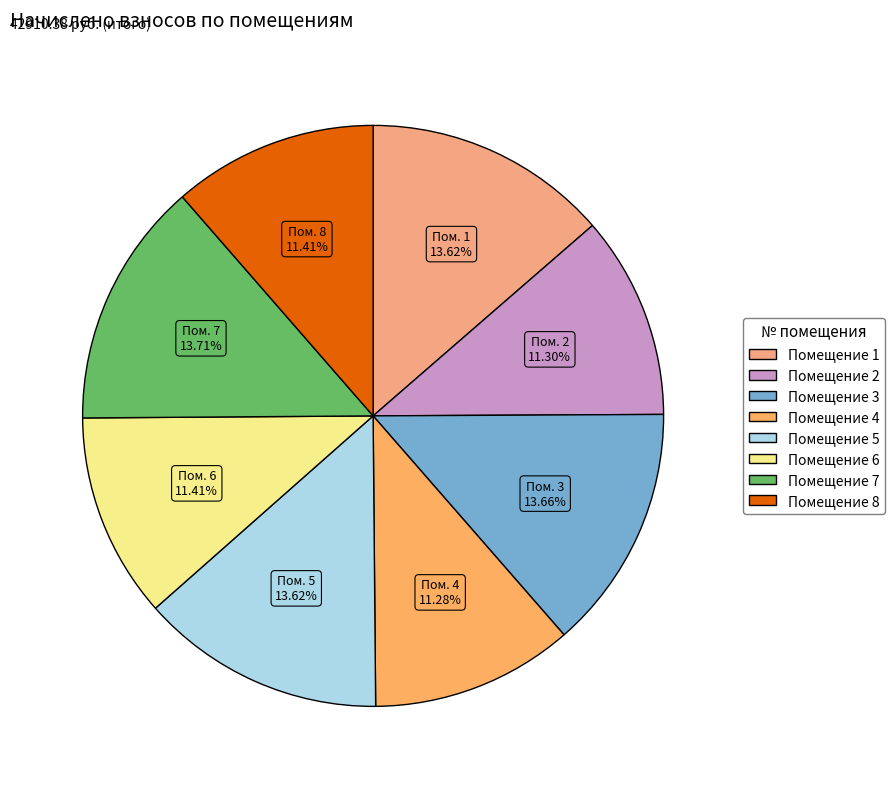

Count the number of slices in the pie.

8